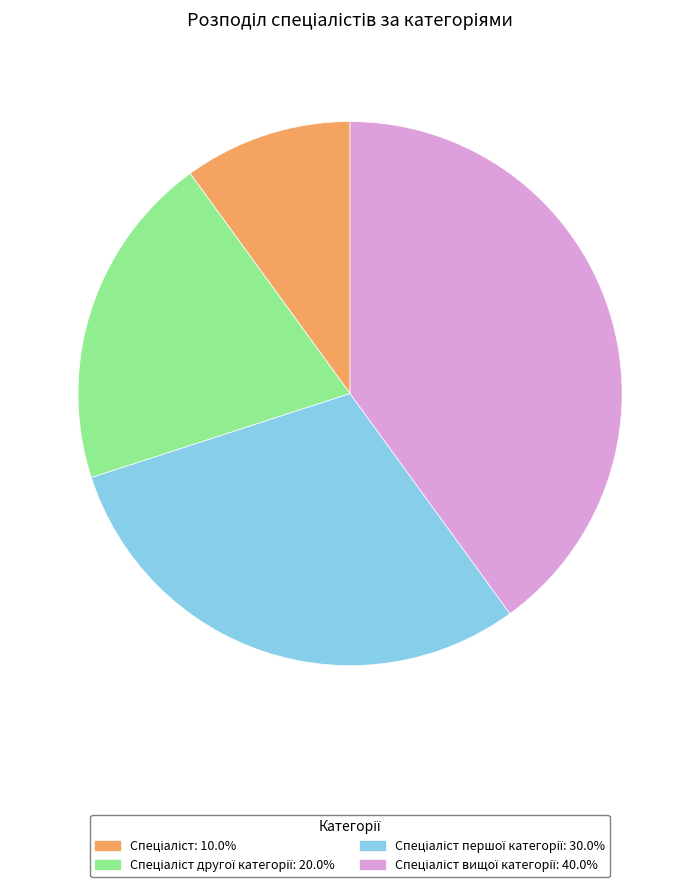

Is there a majority slice in this chart?

No